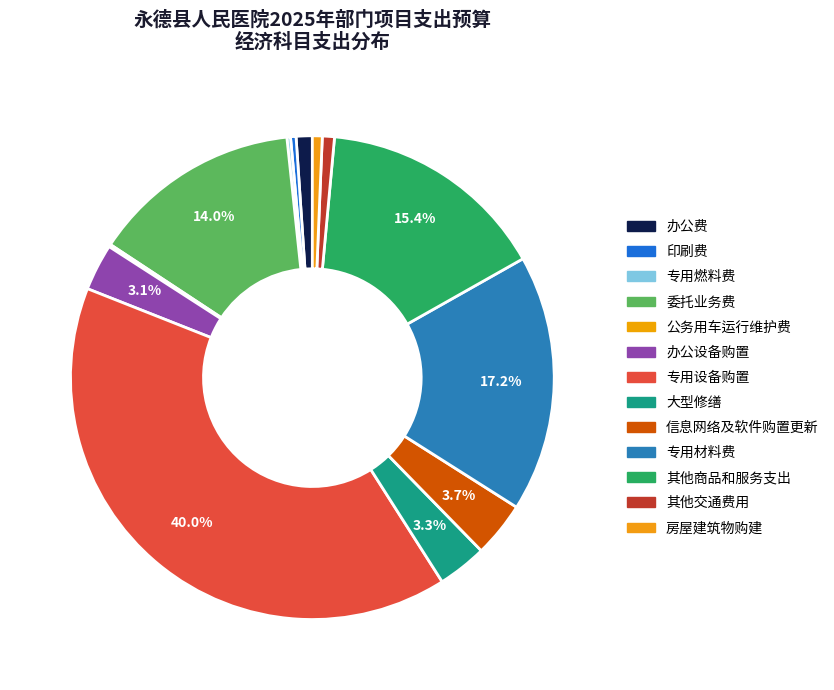

The 信息网络及软件购置更新 slice represents 4% of the pie. True or false?

True